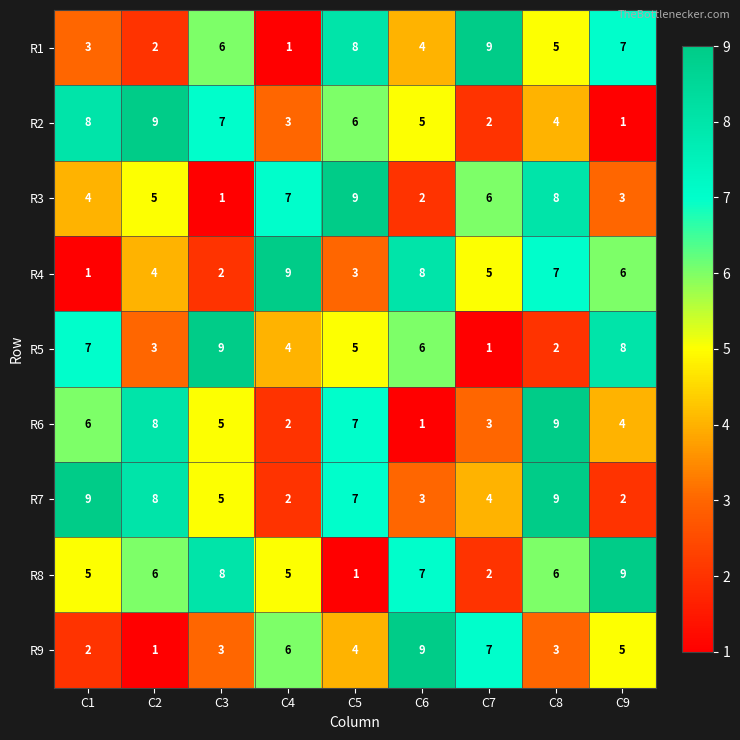

What is the greatest value displayed?

9